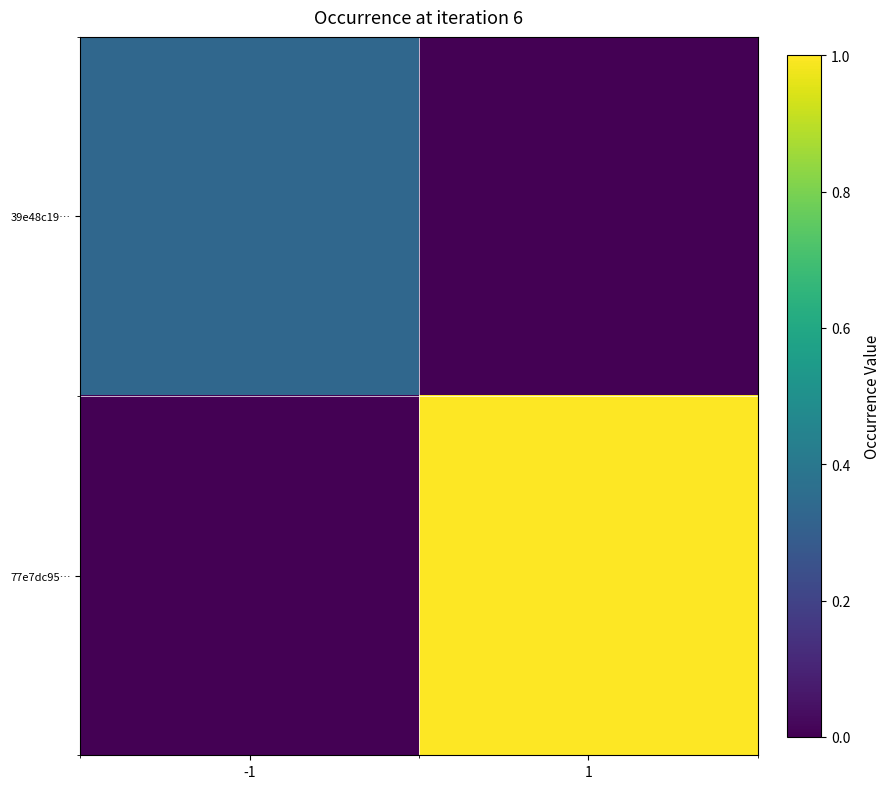

Between -1 and 1, which is larger?

-1